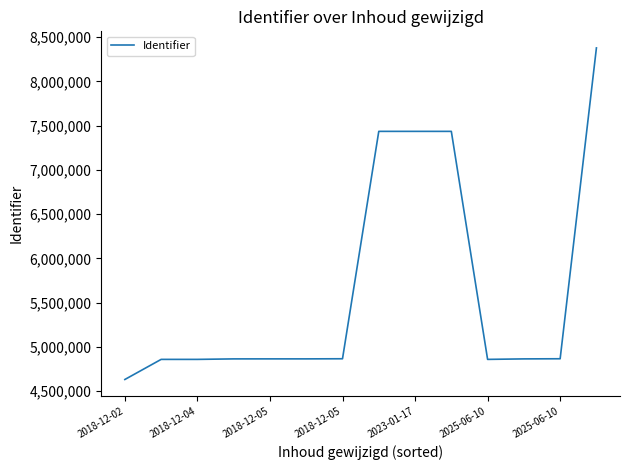

What is the minimum value shown in the chart?

4631226